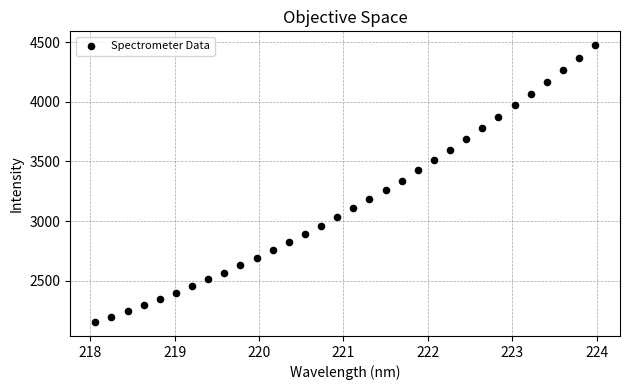

What is the range of X values (max minus min)?

5.9